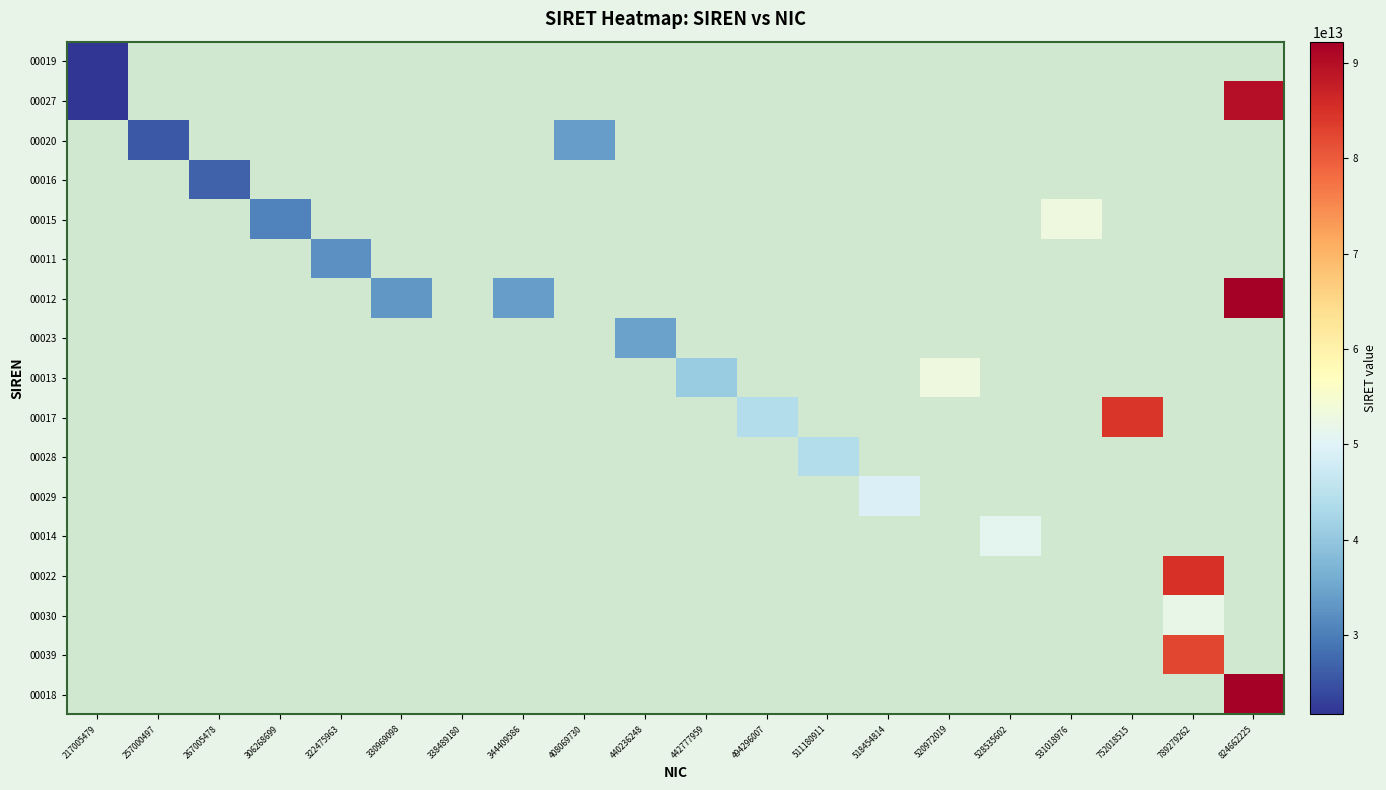

The value of 00016 at 267005478 is 26700547800016.0. True or false?

True